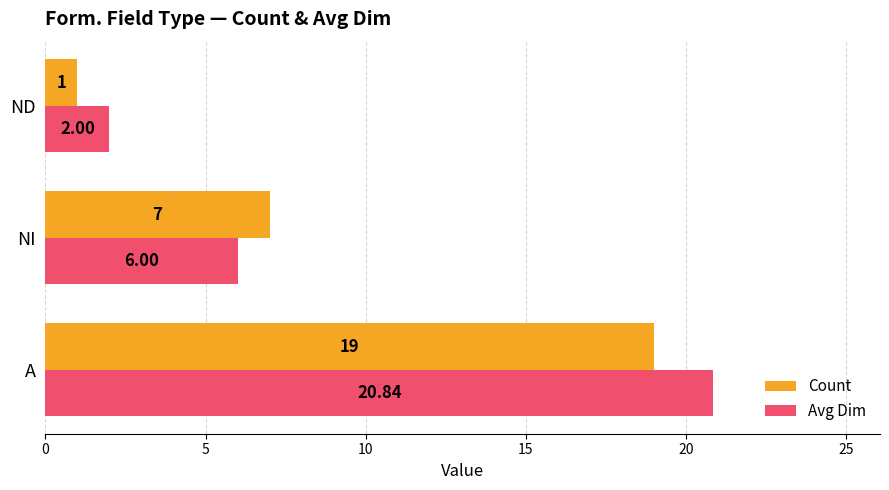

What is the difference between the Count values at A and NI?

12.0